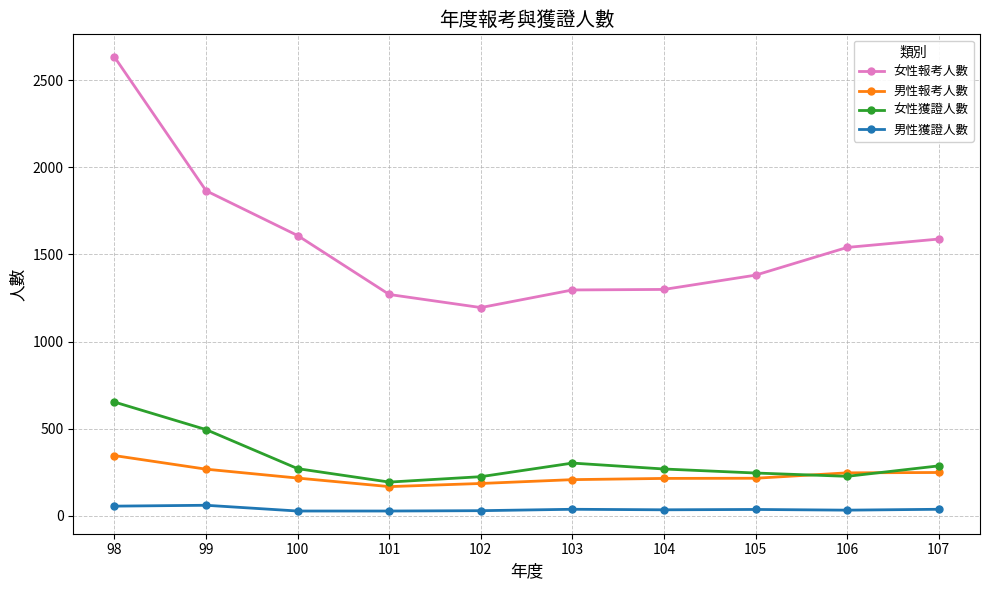

True or false: 男性獲證人數 and 女性報考人數 cross at least once.

False